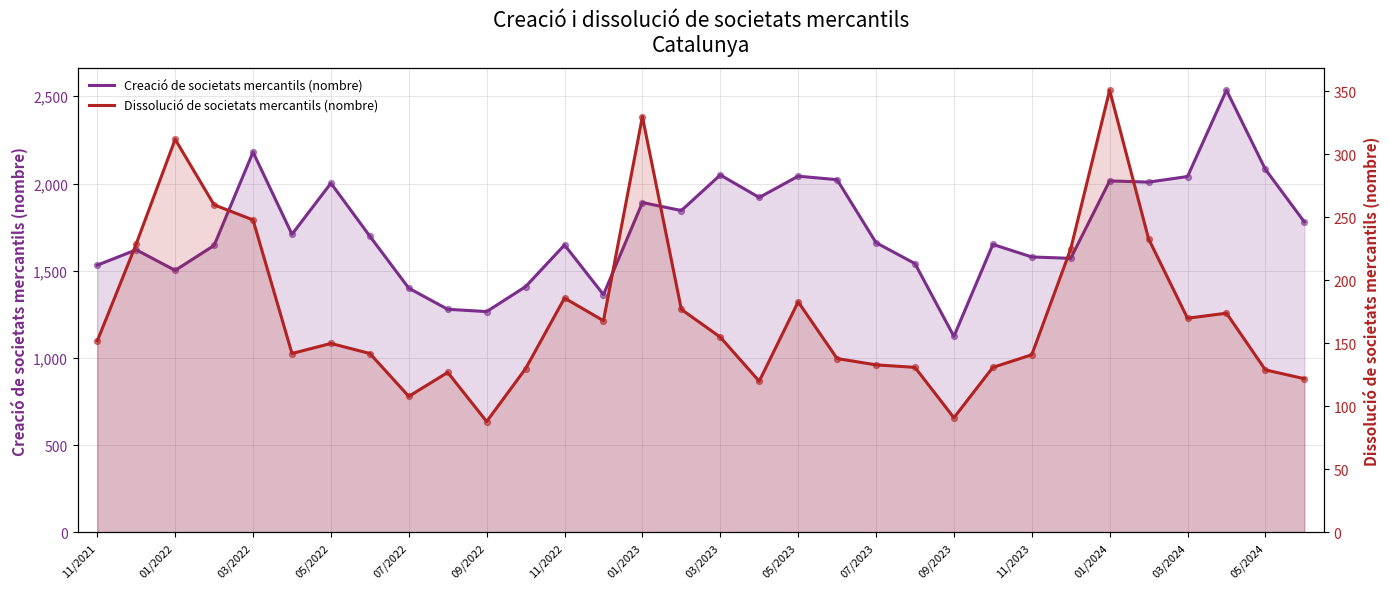

Is the value of Creació de societats mercantils (nombre) at 05/2022 greater than the value of Dissolució de societats mercantils (nombre) at 25?

Yes